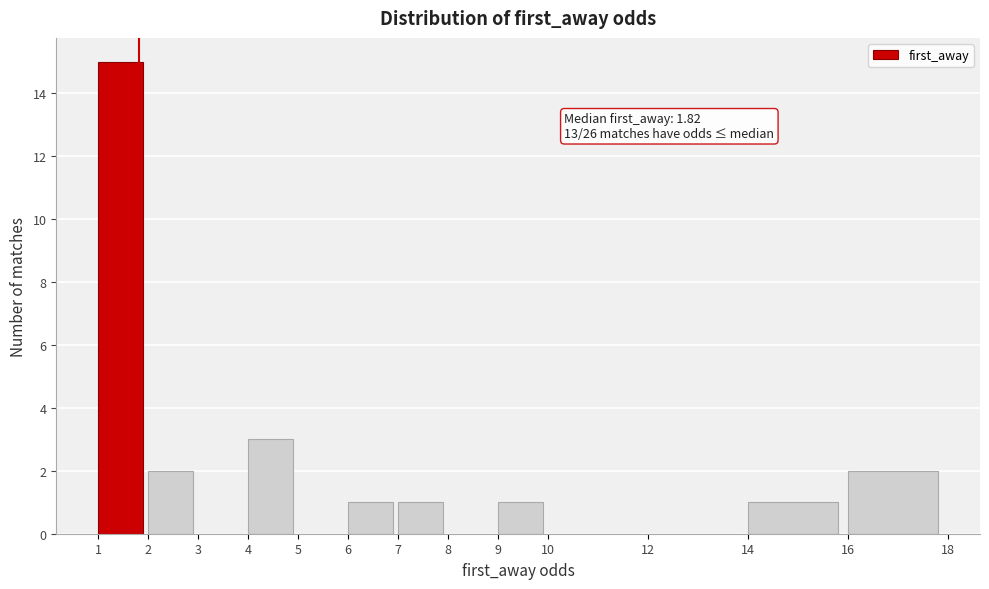

Which range on the x-axis has the tallest bar?

1 to 2